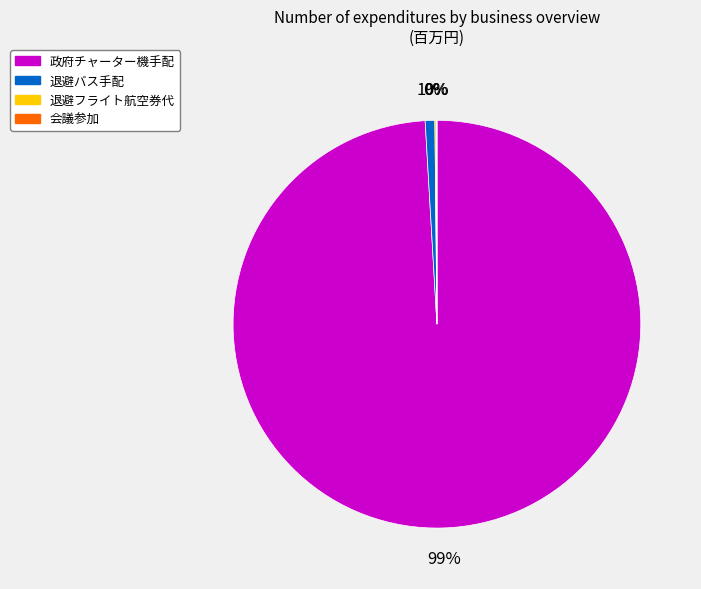

Is there a majority slice in this chart?

Yes